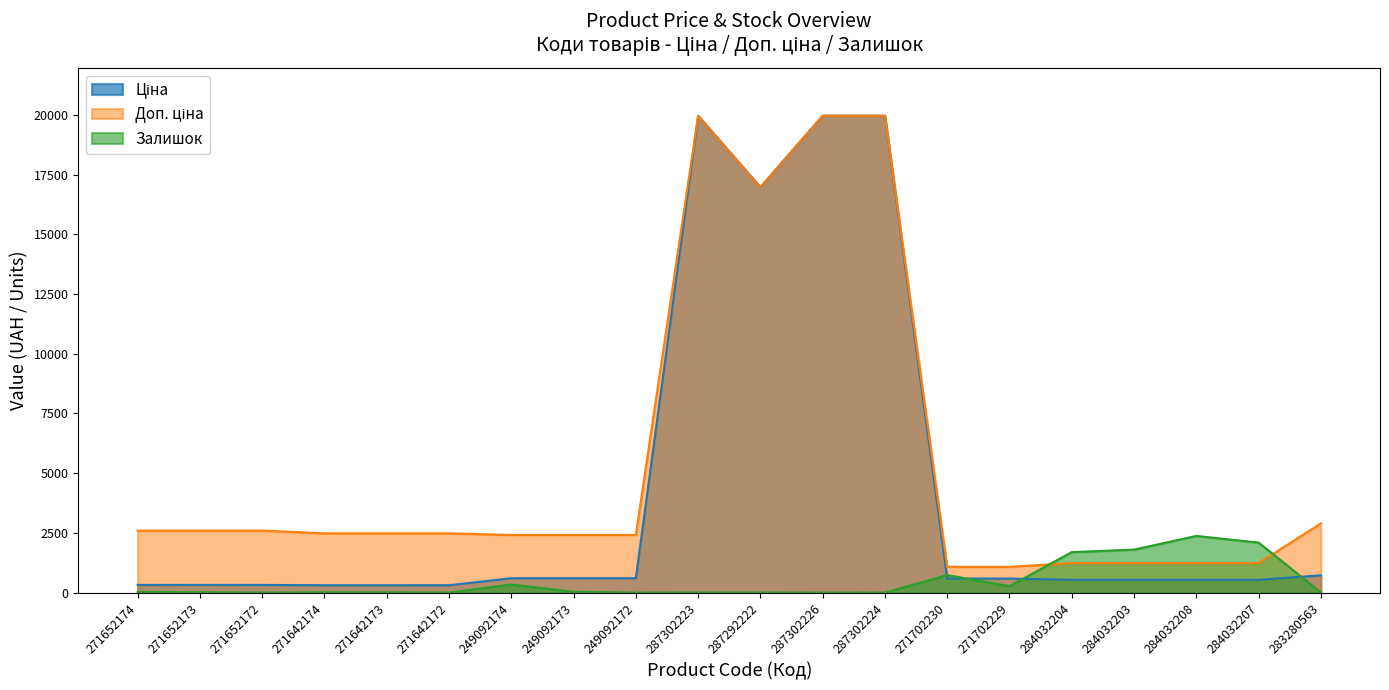

True or false: Доп. ціна and Ціна intersect in this chart.

False